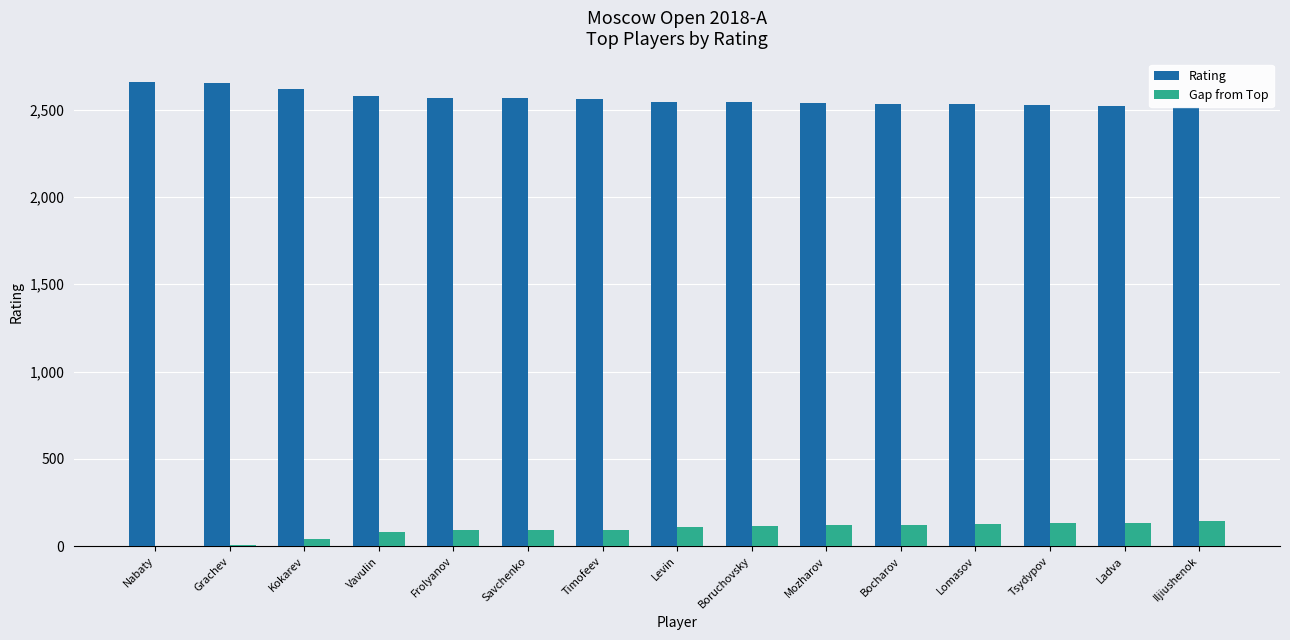

What is the greatest value displayed?

2658